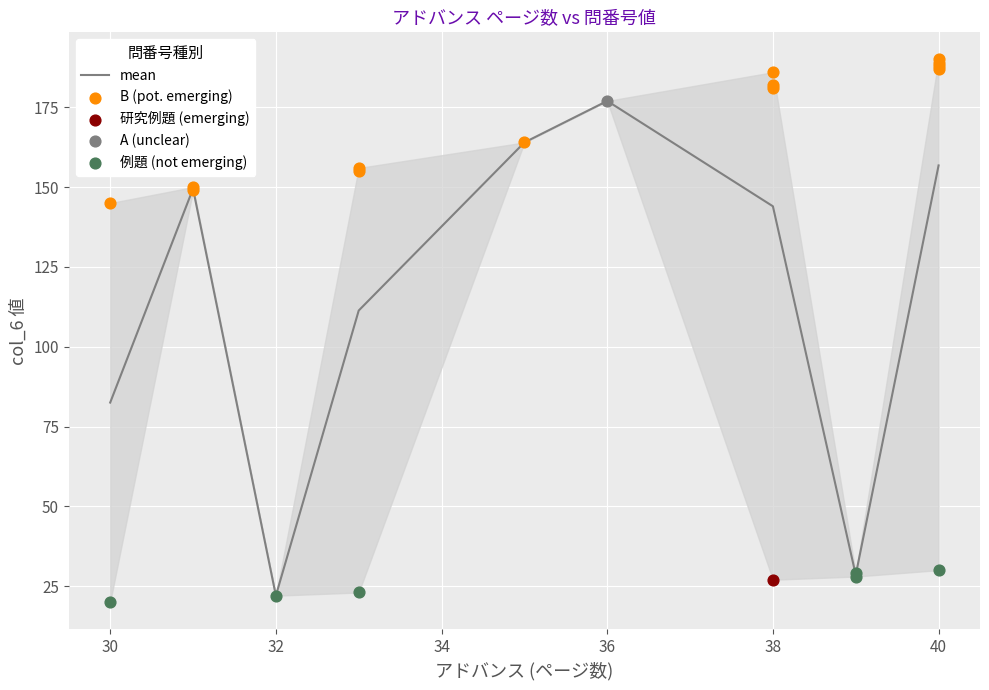

Which has a higher value, 36 or 40?

36